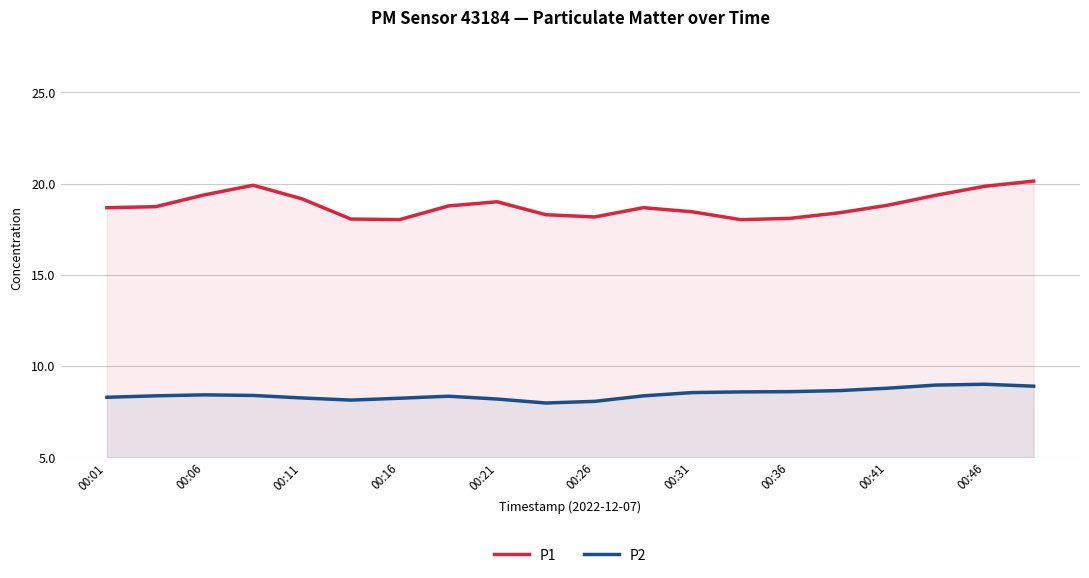

The value of P1 at 00:11 is 31.1. True or false?

False